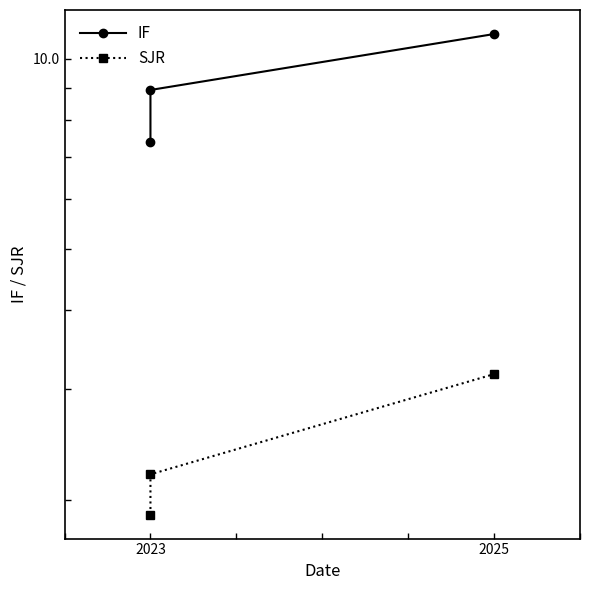

Count the number of categories in the chart.

3